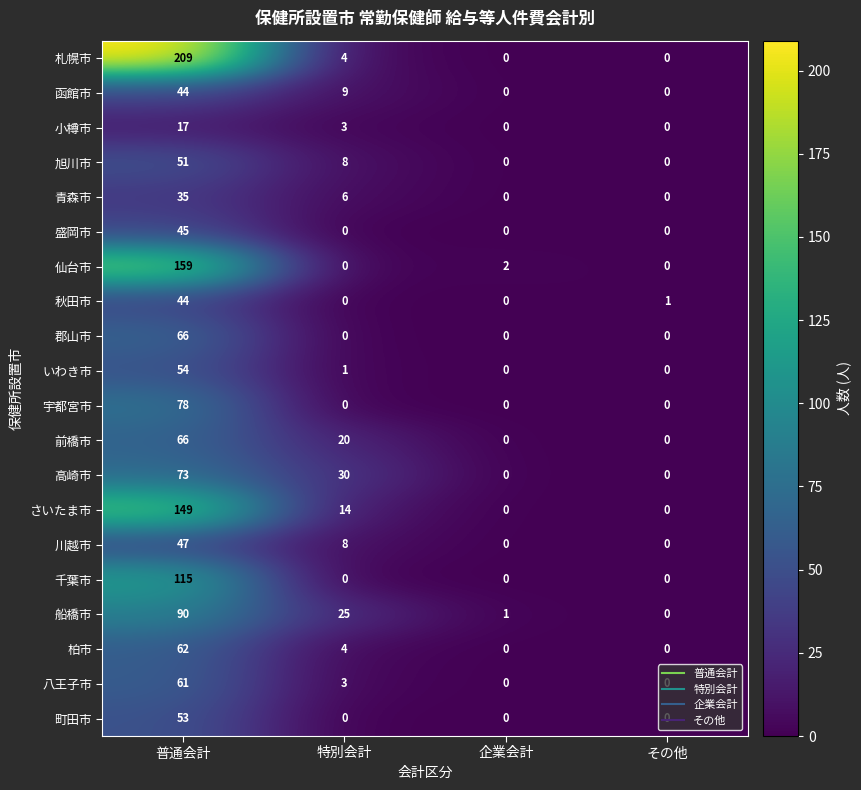

What is the difference between the 小樽市 values at 普通会計 and その他?

17